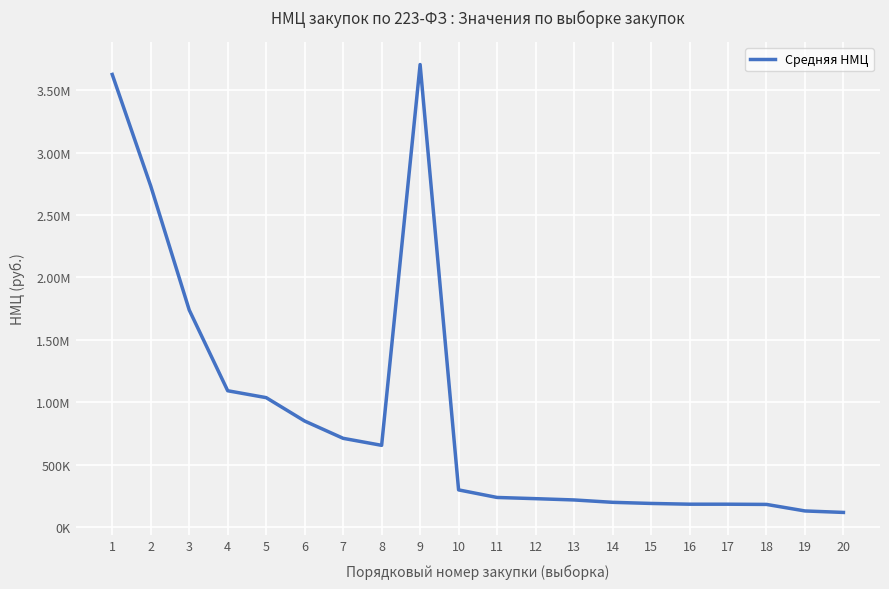

How many points are higher than both their immediate neighbors (excluding endpoints)?

1